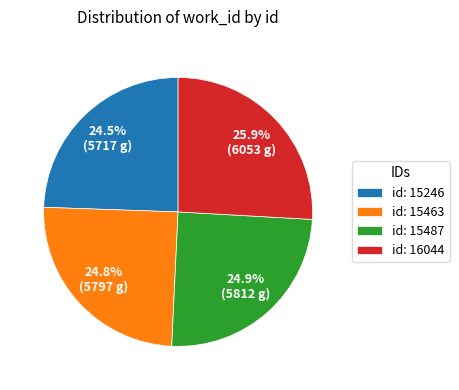

What percentage is NOT represented by id: 15487?

75.1%